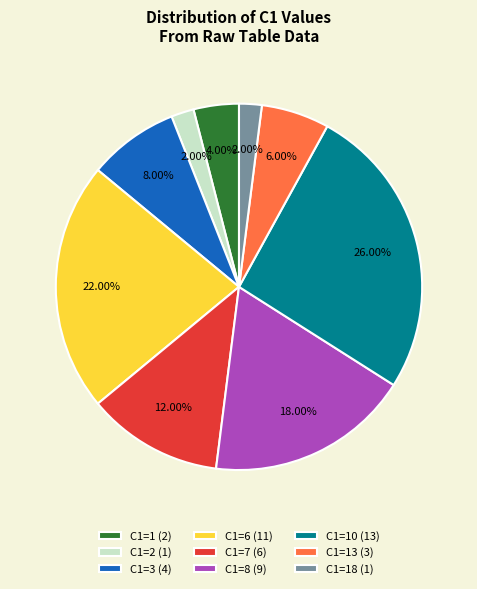

Is there a majority slice in this chart?

No